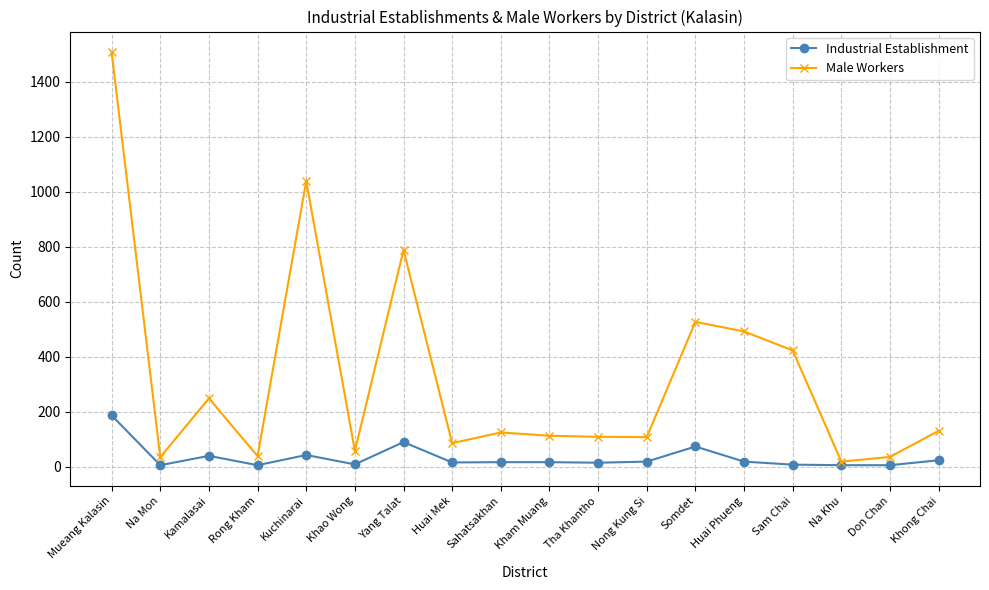

What is the label of the 17th point from the right?

Na Mon